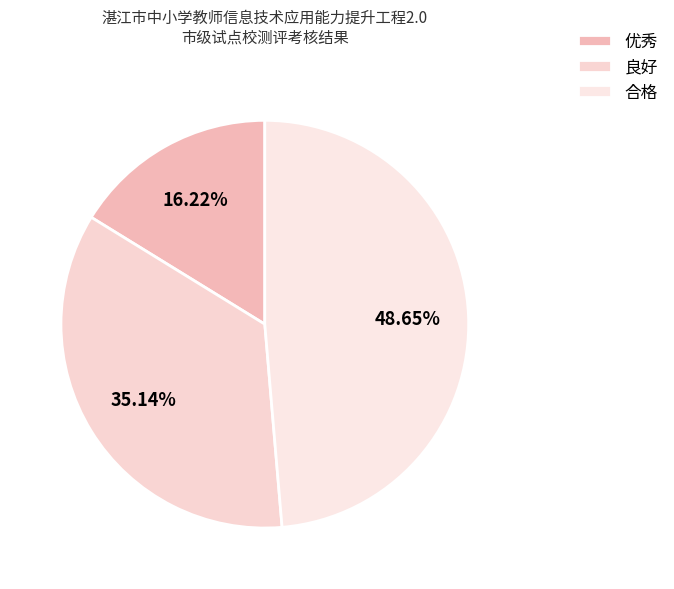

Is it true that 优秀 is 9% of the pie?

False